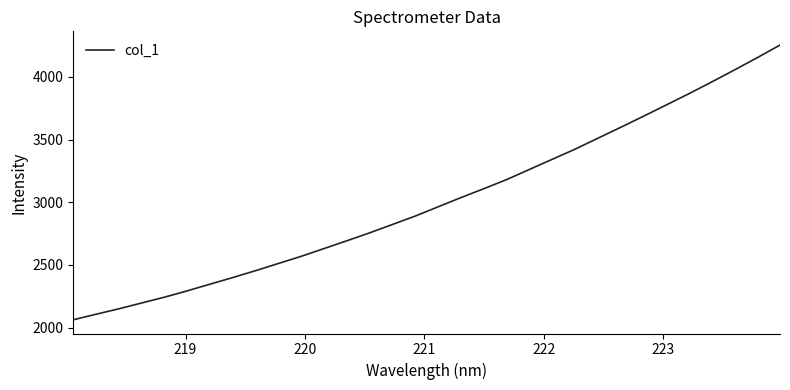

What is the smallest value displayed?

2062.3